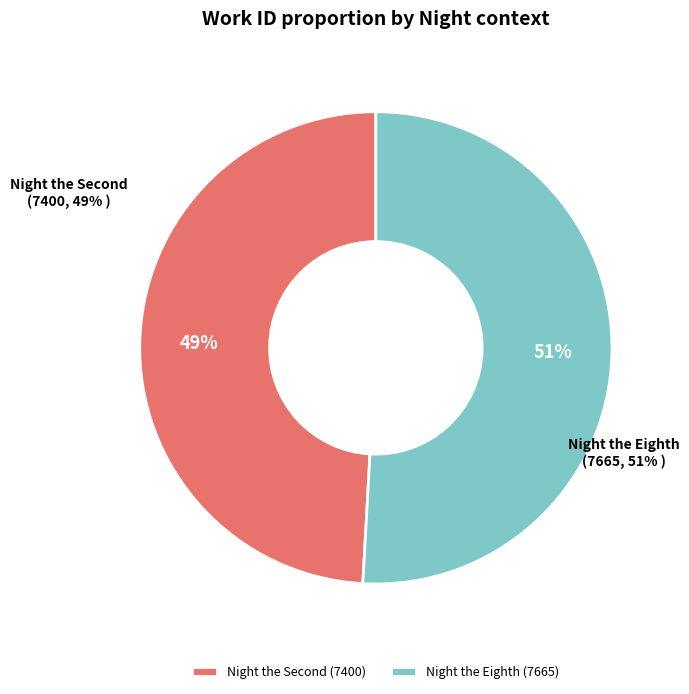

How much of the chart is everything except Night the Eighth?

49.1%